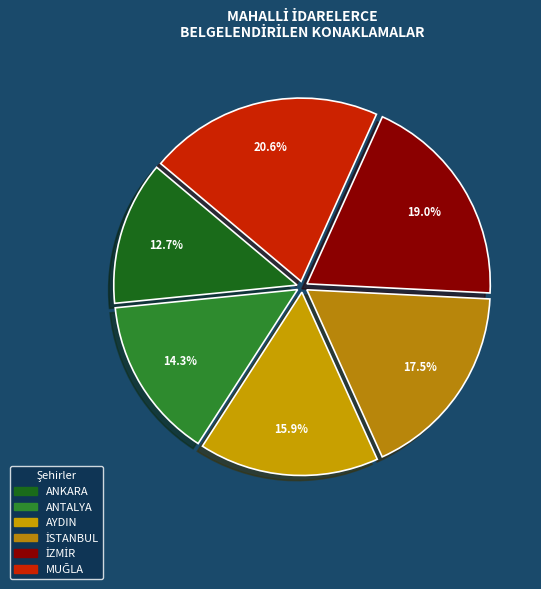

True or false: ANTALYA accounts for 4% of the total.

False